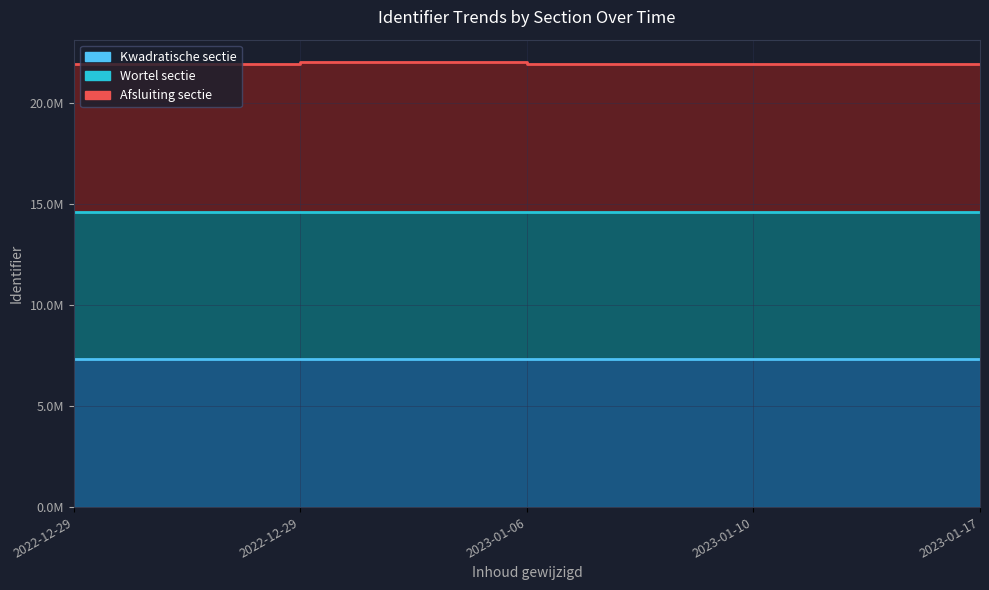

What is the sum of all Afsluiting sectie values?

109.7